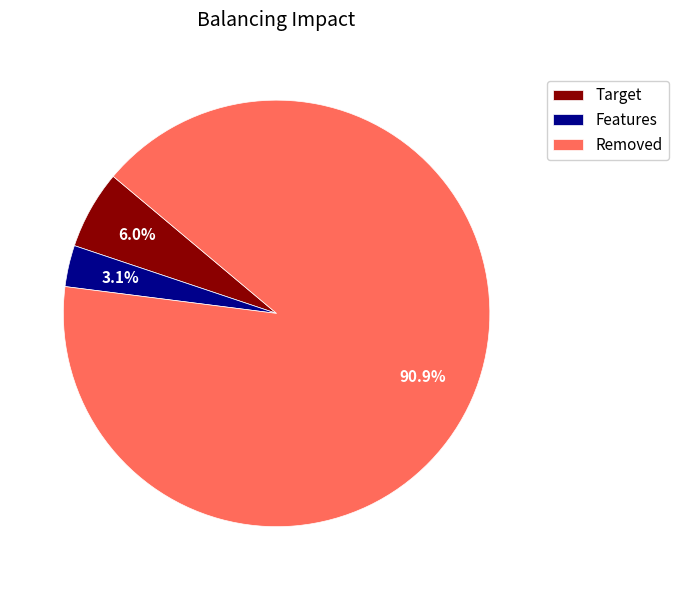

What is the ratio of the value at Target to the value at Features?

1.9